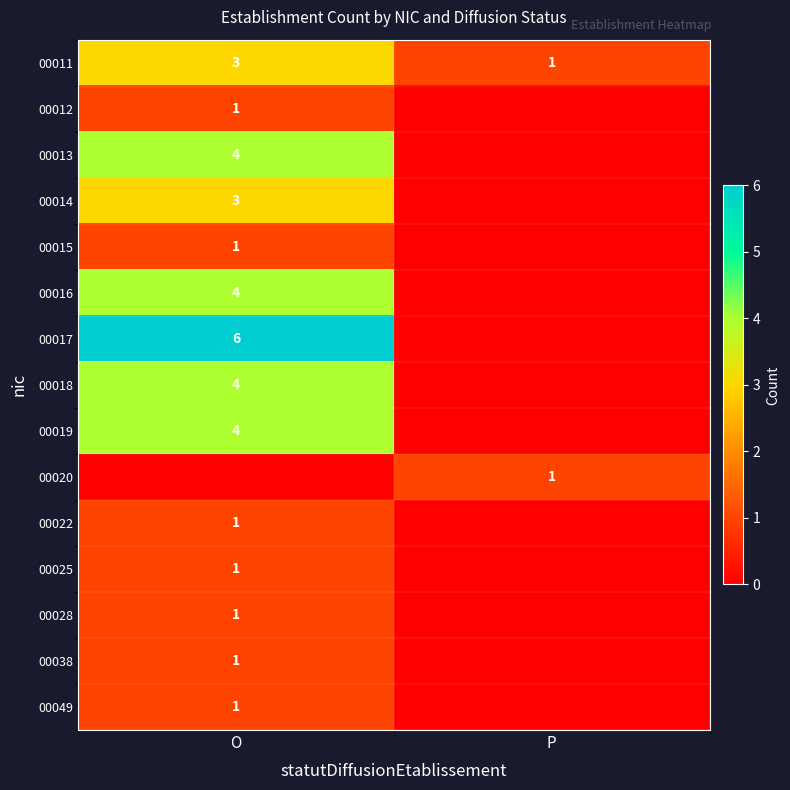

Which has a higher value, O or P?

O